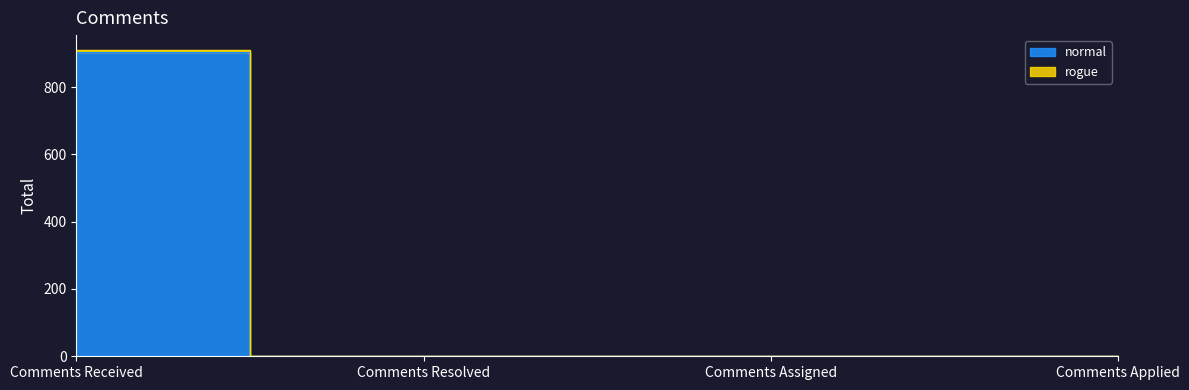

True or false: normal and rogue cross at least once.

False